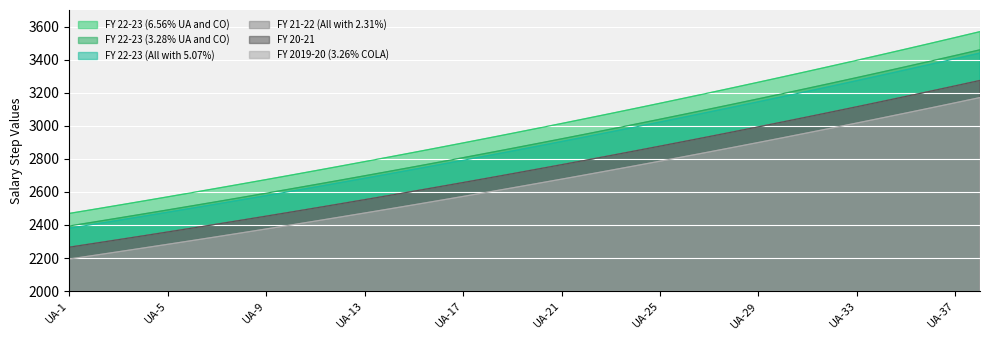

What value does the FY 20-21 series have at UA-19?

2709.9